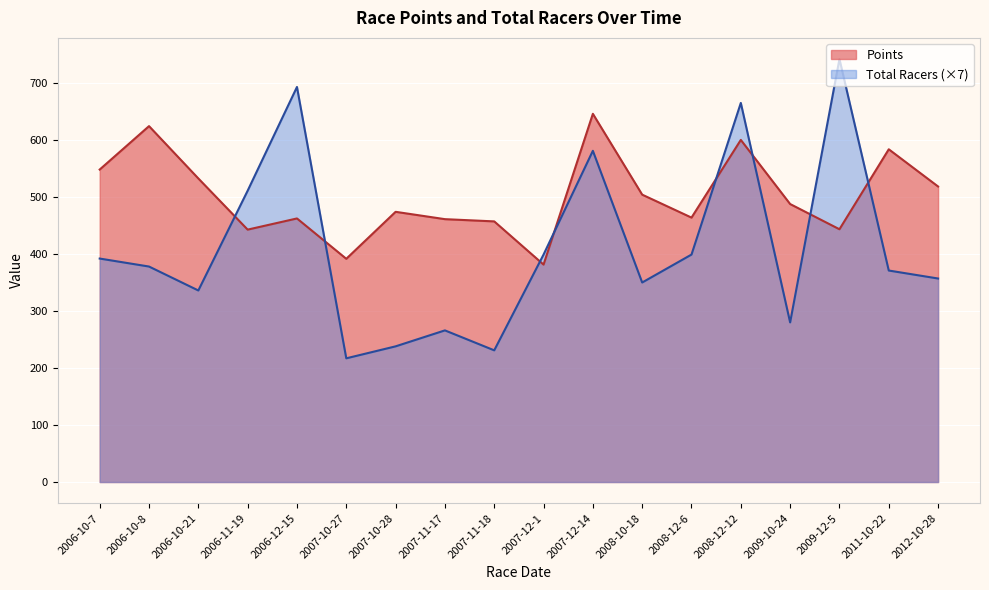

What is the value of the Points point at the 14th from the left?

600.1